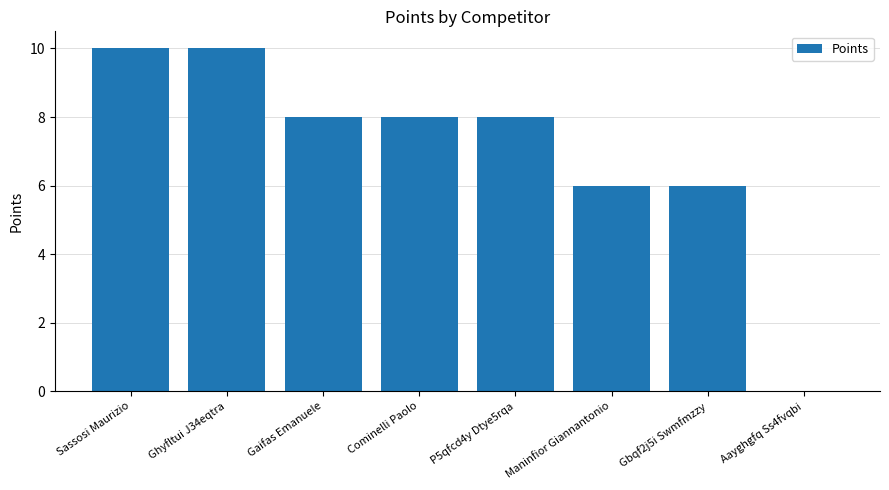

Reading left to right, extract all data points from this chart.

10	10	8	8	8	6	6	0